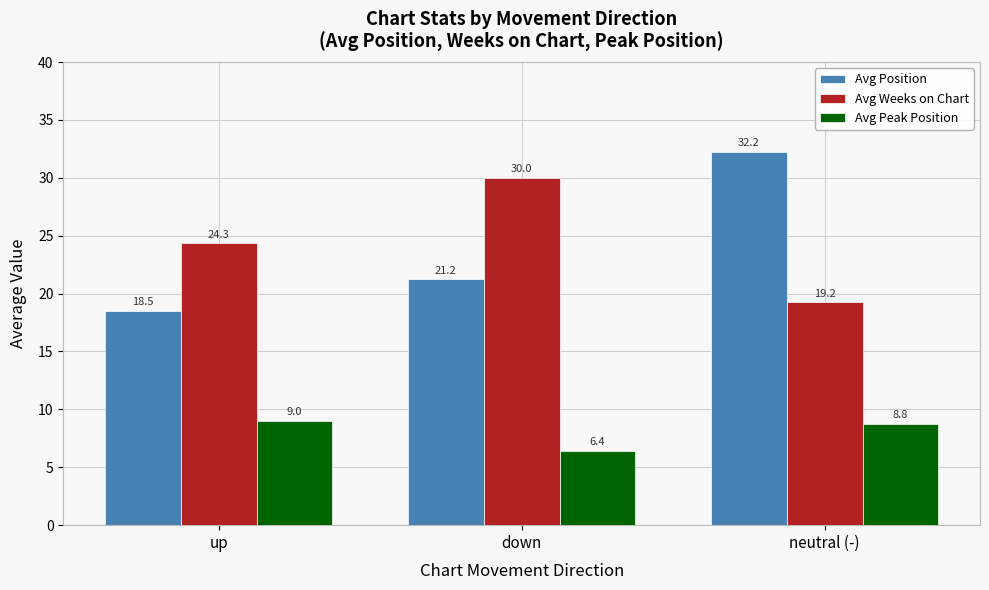

At which label is Avg Weeks on Chart closest to 24?

up